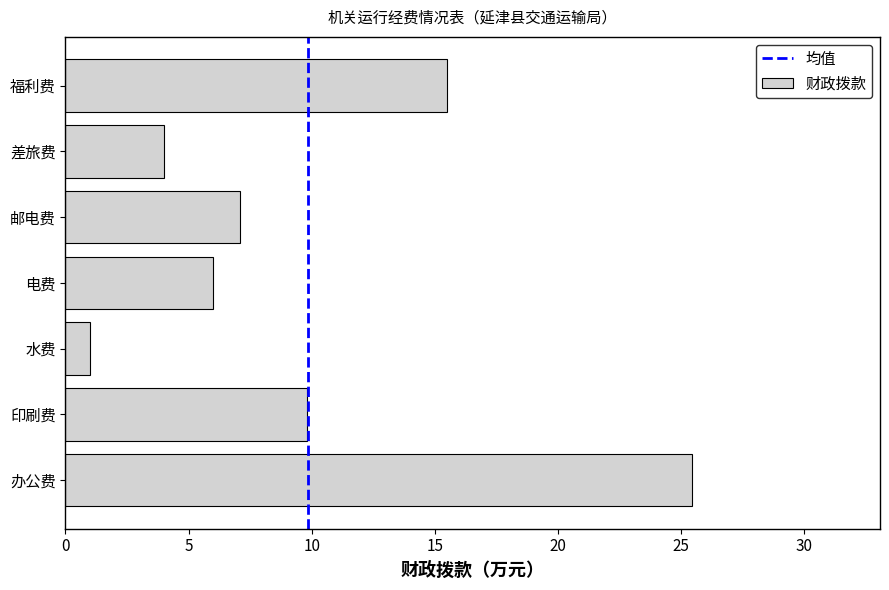

Are the bars horizontal?

Yes